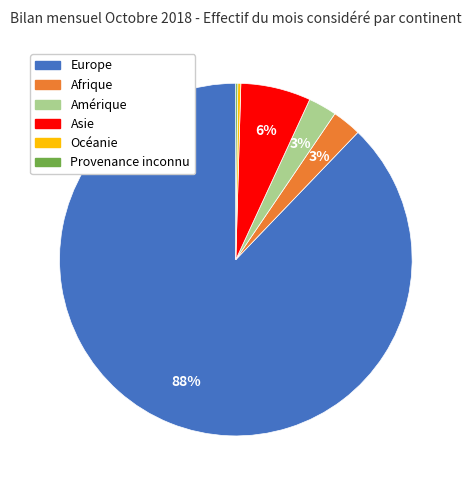

To the nearest percent, what portion does Asie represent?

6%